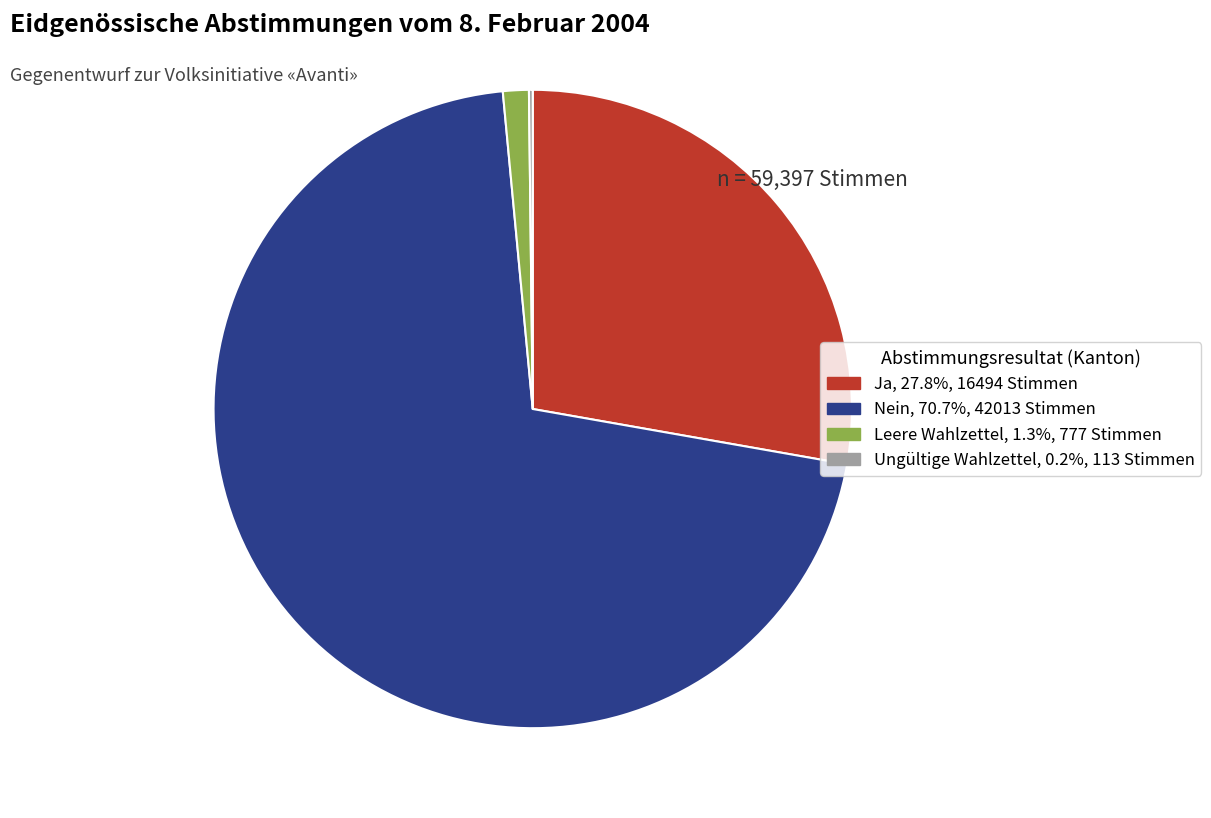

Is there a majority slice in this chart?

Yes